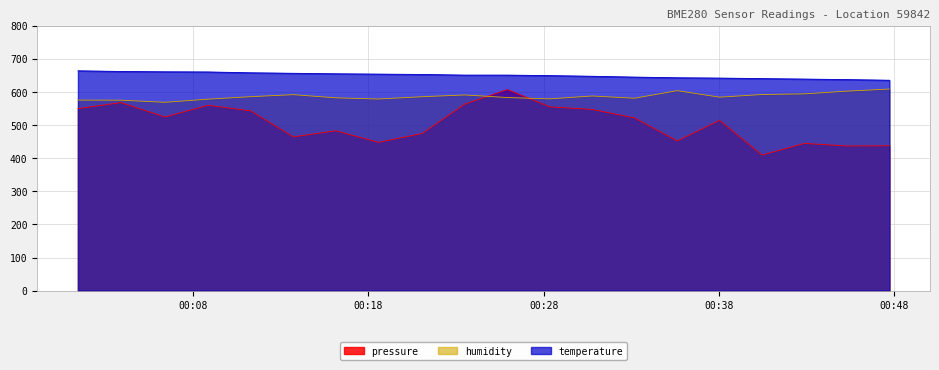

True or false: humidity and temperature intersect in this chart.

False